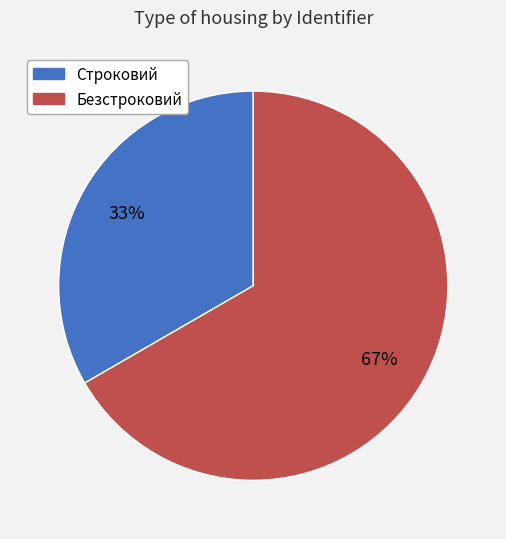

Which slice is the smallest?

Строковий